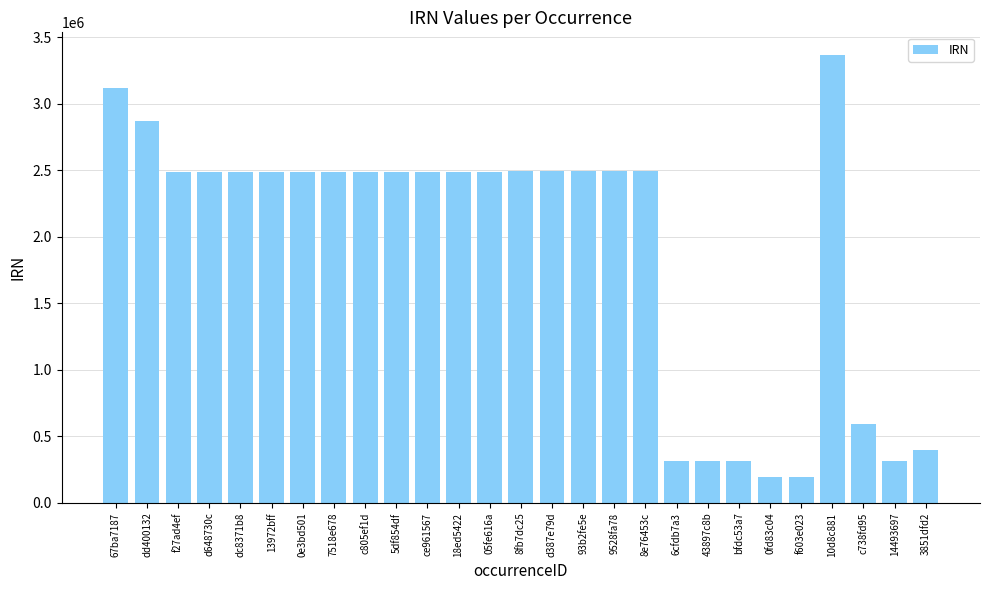

The chart shows a value of 158544 at 6cfdb7a3. True or false?

False